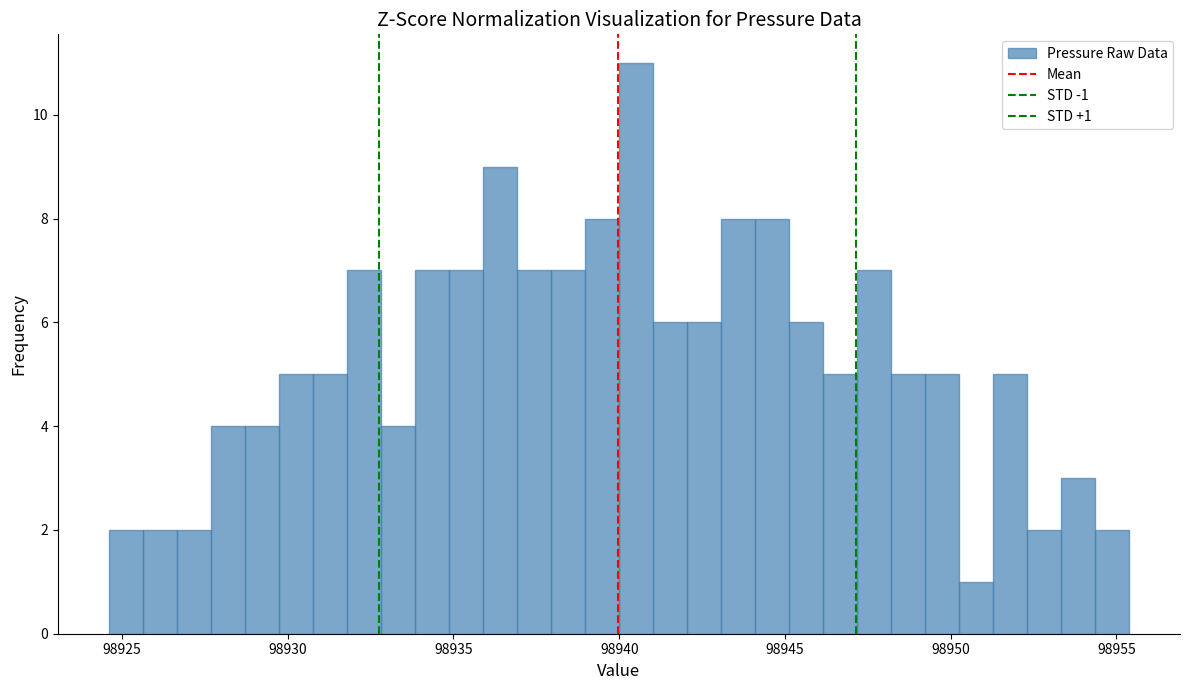

Read against the x-axis, roughly where is the centre of the tallest bar?

98940.5